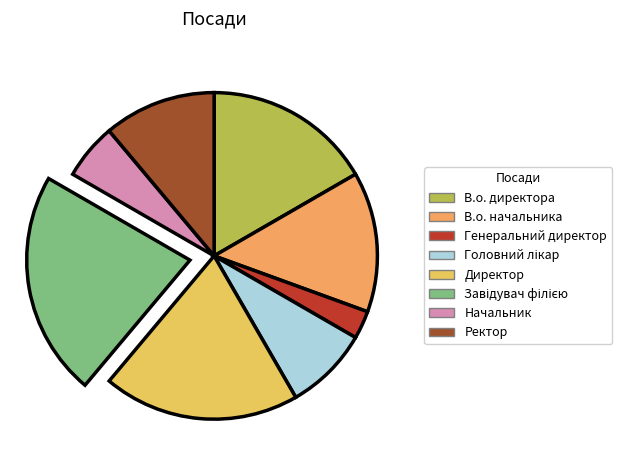

What is the change in value from В.о. начальника to Генеральний директор?

-4